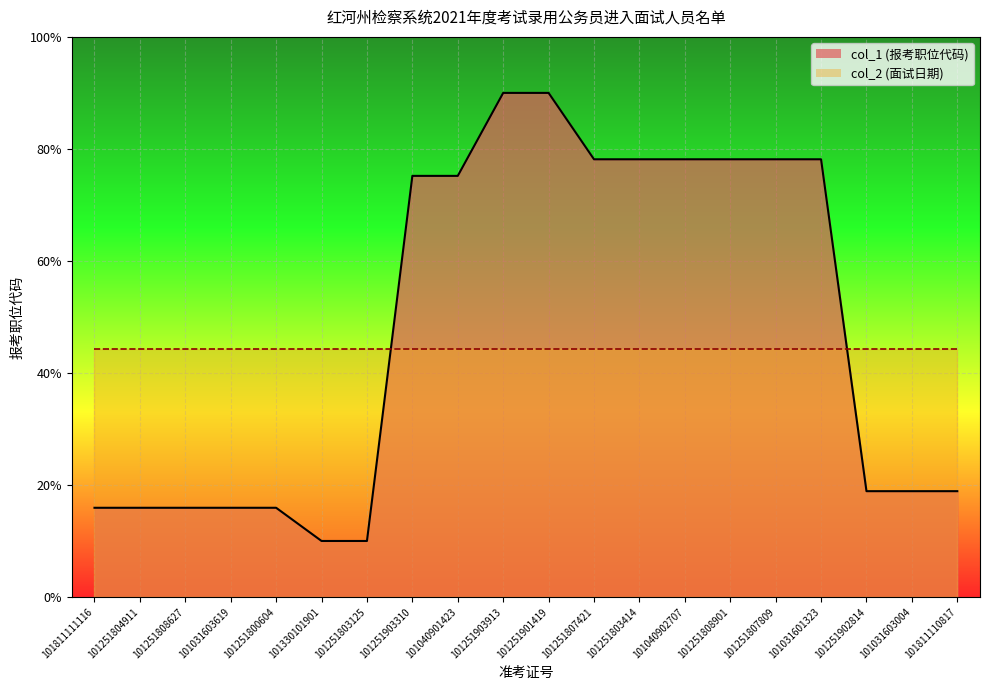

What is the label of the 11th point from the left?

101251901419